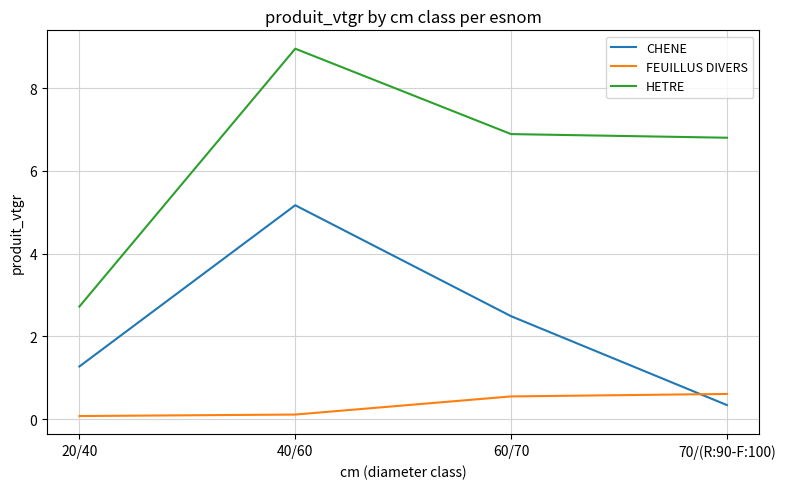

Rank the series by their average value, from lowest to highest.

FEUILLUS DIVERS, CHENE, HETRE